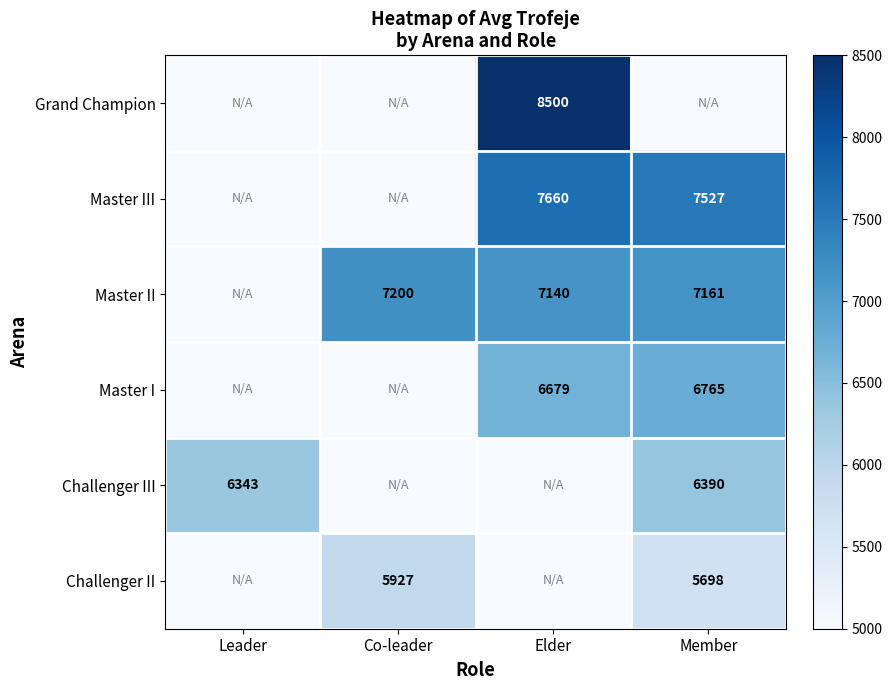

The value of Master II at Member is 7161. True or false?

True